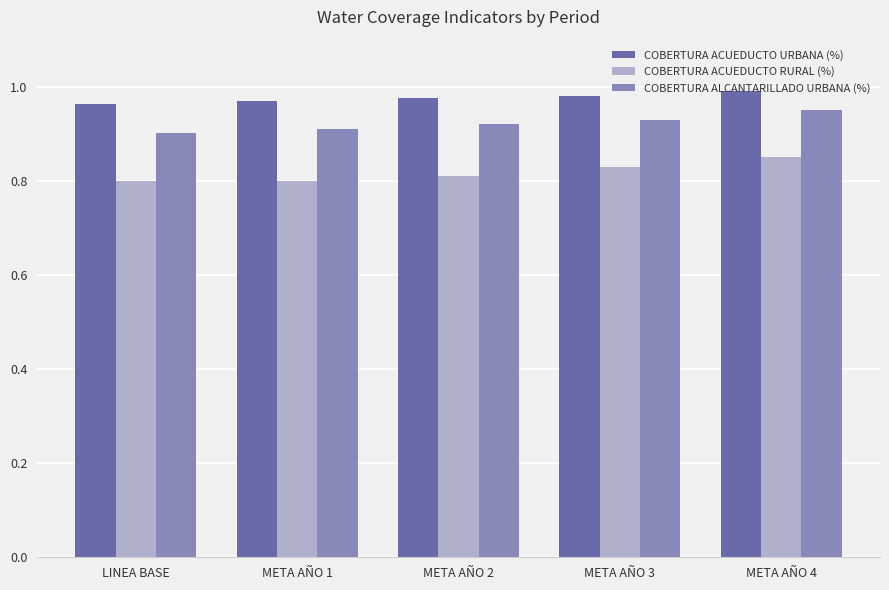

Is it true that COBERTURA ACUEDUCTO URBANA (%) equals 1.0 at META AÑO 3?

True